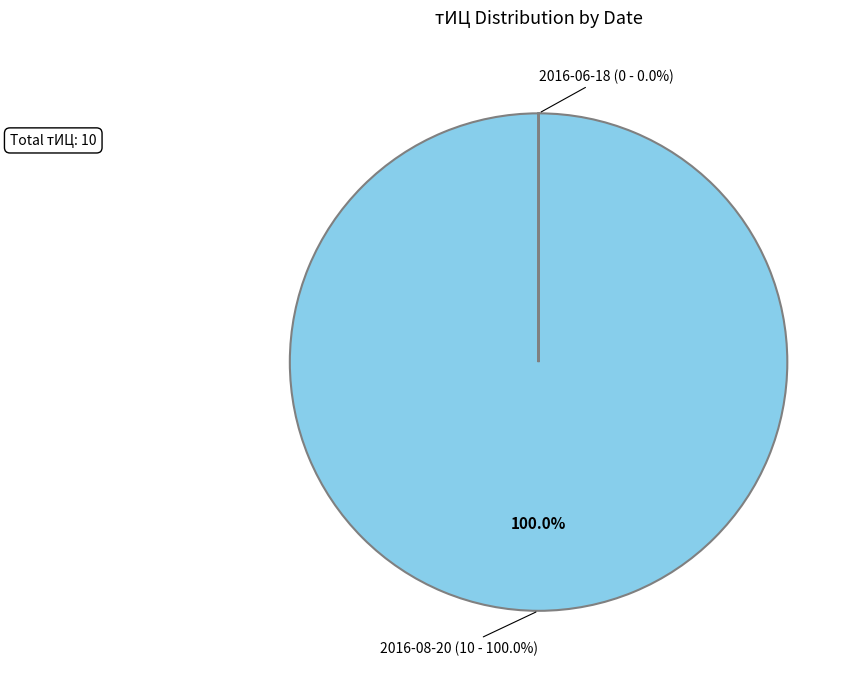

Which slice represents more than half of the pie?

2016-08-20